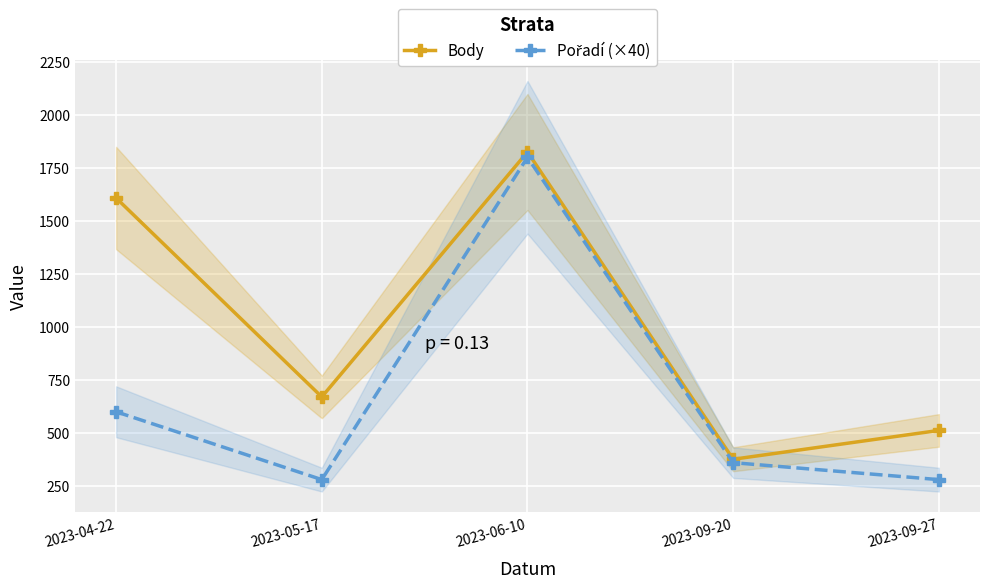

Reading left to right, list all the values displayed in this chart.

Body: 1608	670	1825	376	512
Pořadí (×40): 600	280	1800	360	280